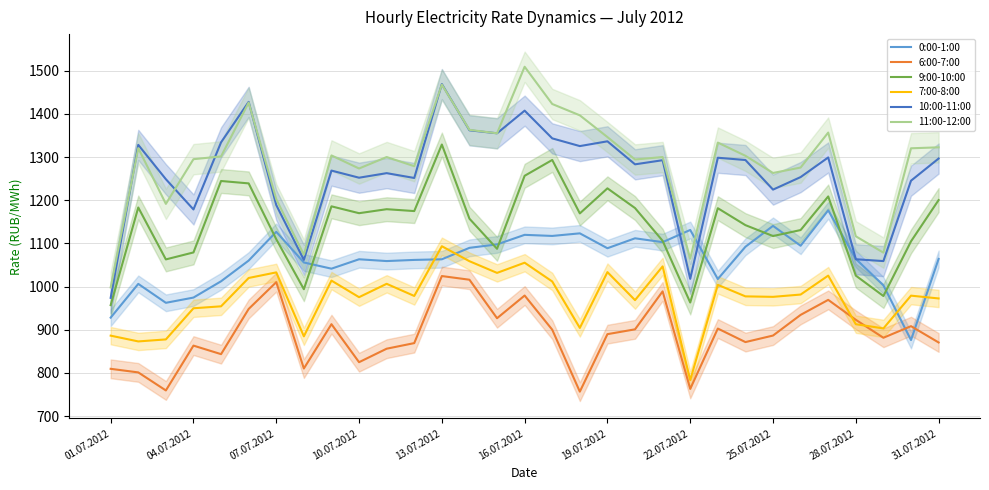

What value does the 7:00-8:00 series have at 31.07.2012?

972.6